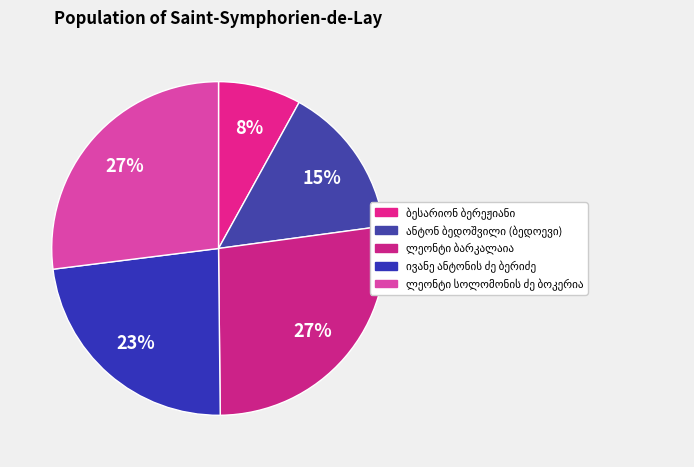

To the nearest percent, what is the difference between the largest and smallest slice percentages?

19%